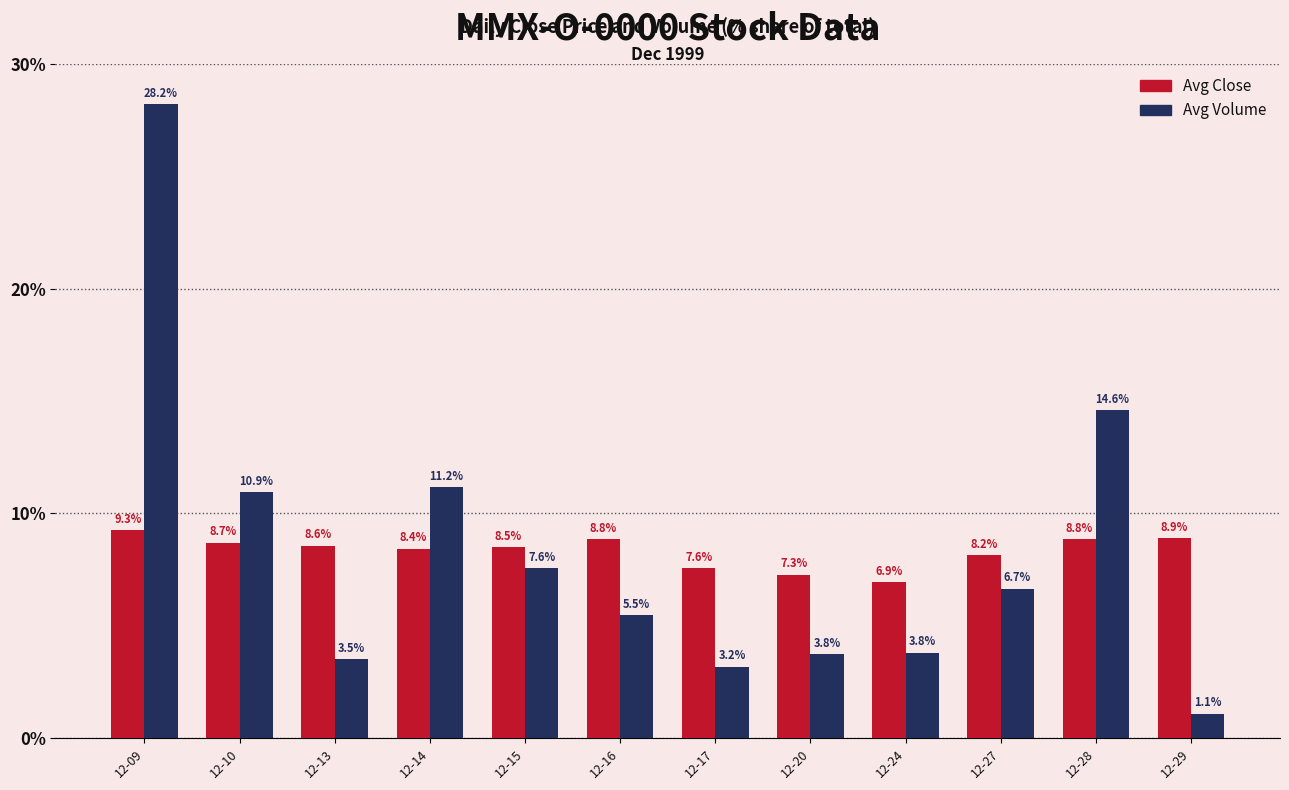

What is the approximate value of Avg Volume at 12-17?

3.2